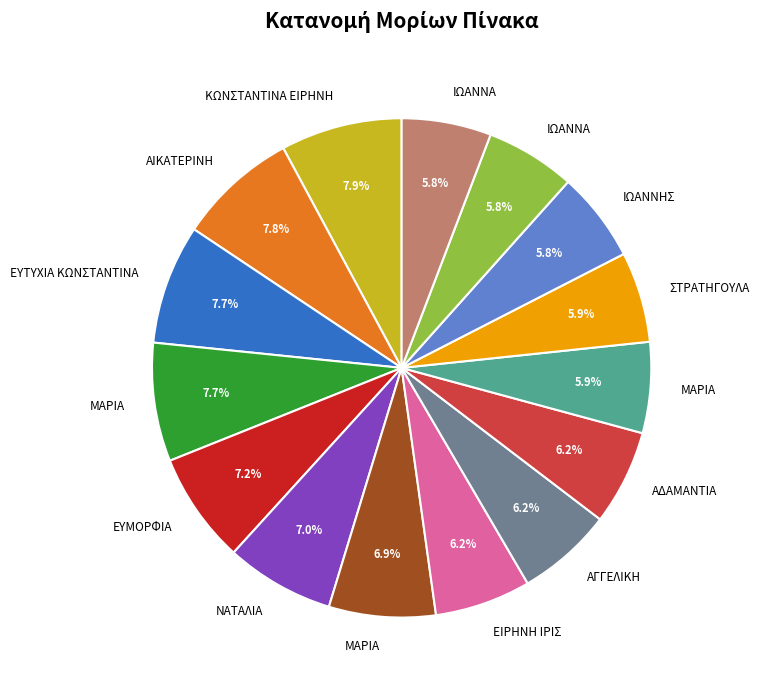

Is there a majority slice in this chart?

No